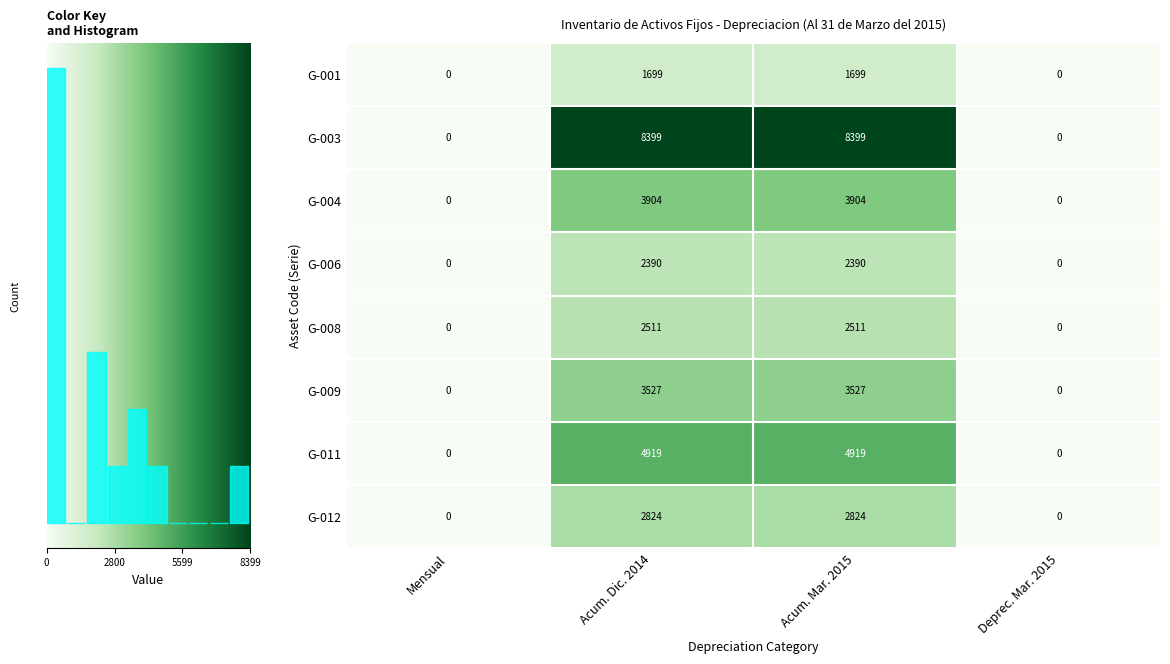

Which series has the largest range (max minus min)?

G-003